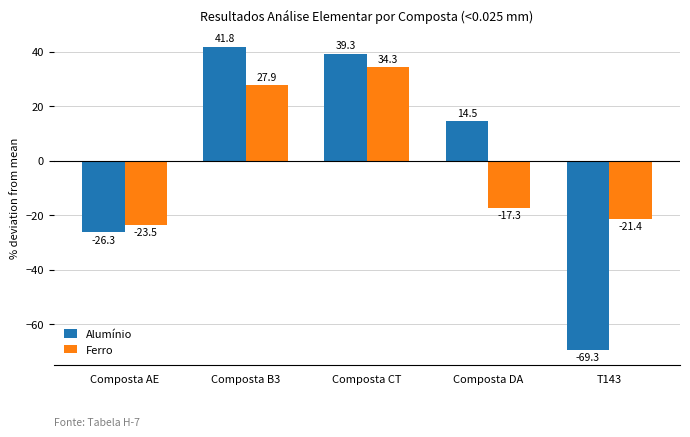

At how many categories does at least one series exceed 6?

3